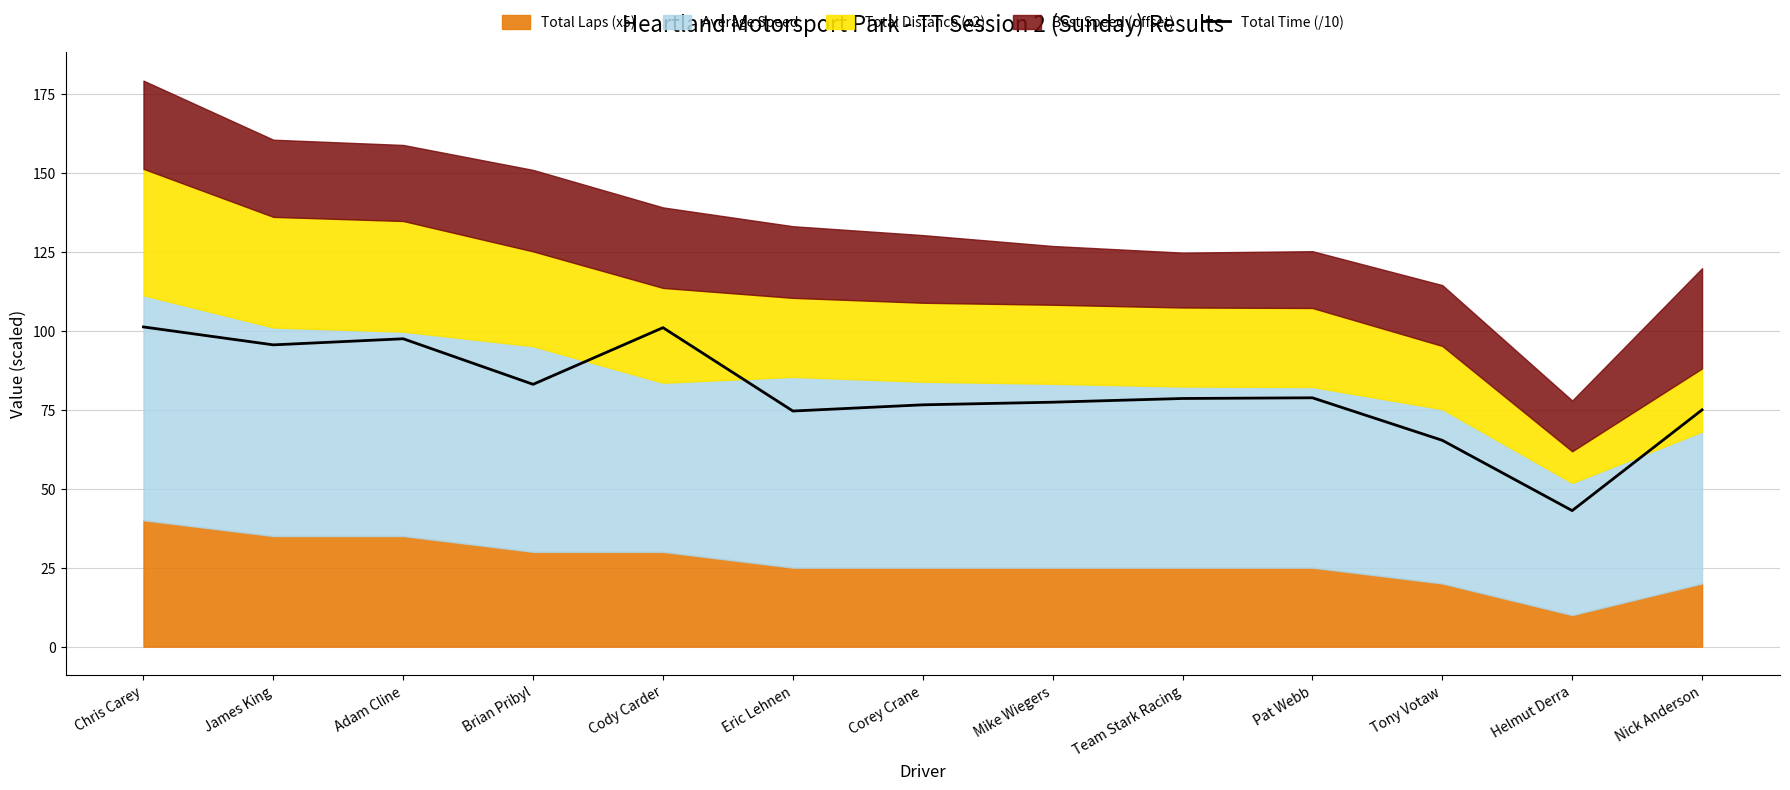

What is the value of the 13th point from the left?

74.9